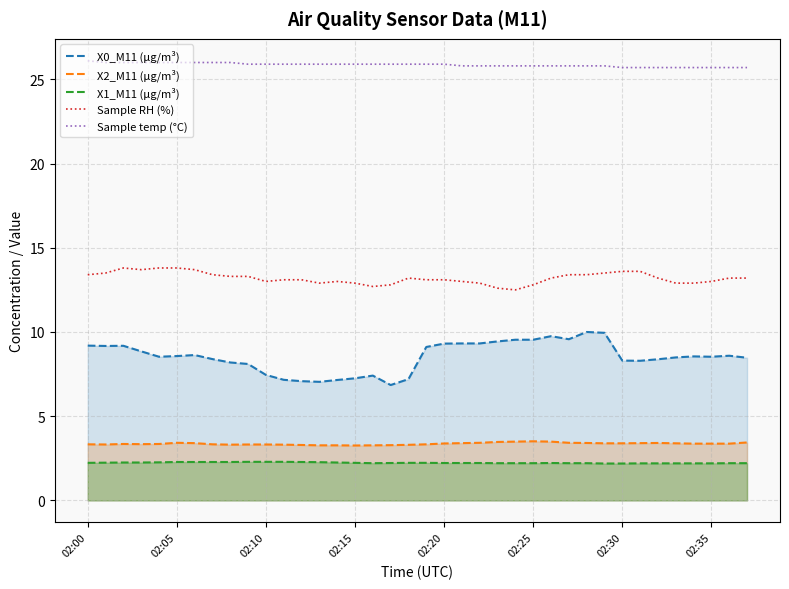

What is the difference between the second highest and second lowest values in the X0_M11 (μg/m³) series?

2.9